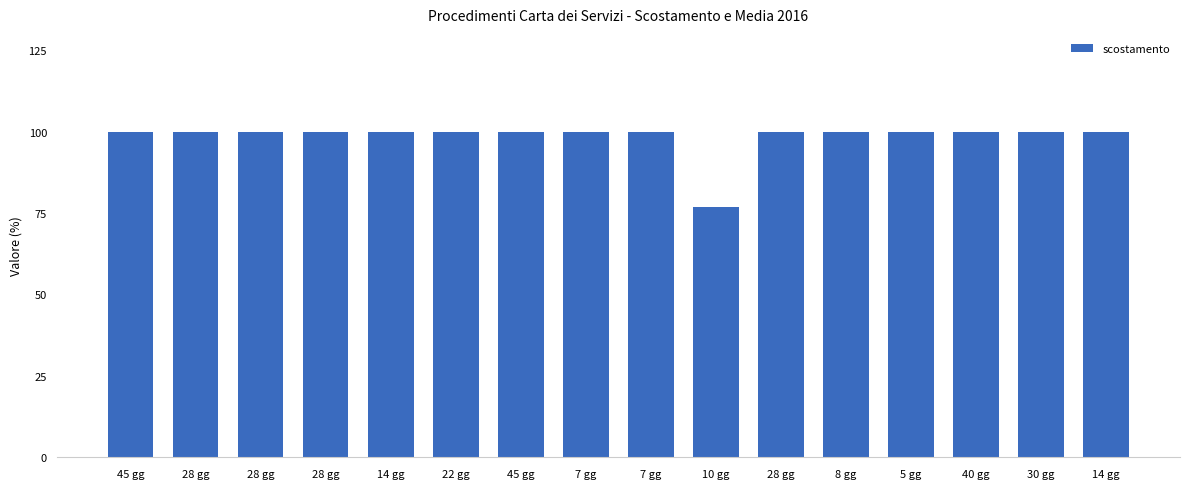

How many bars are there in total?

16